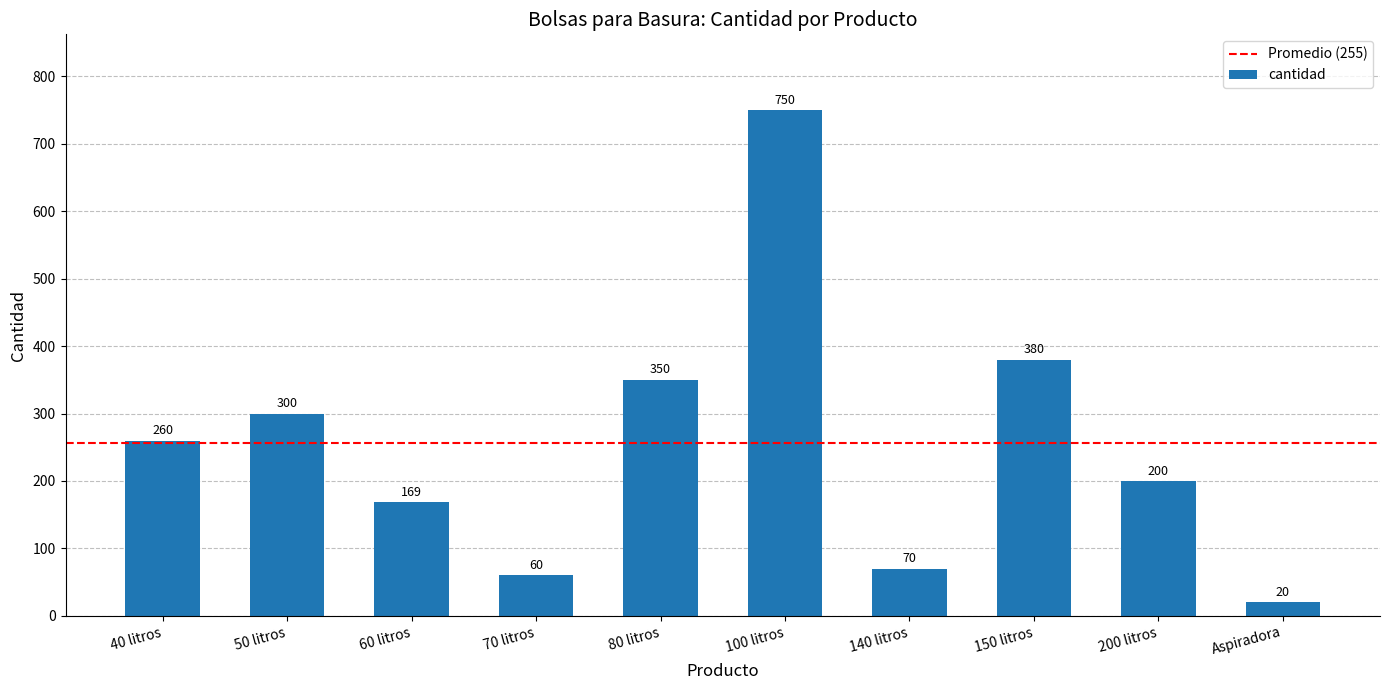

What is the sum of all values?

2559